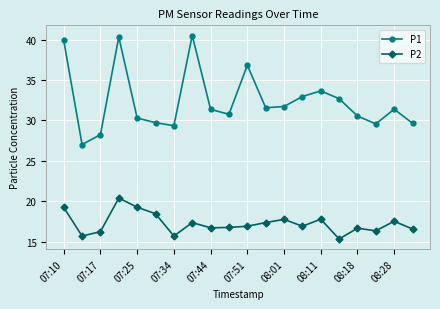

What is the difference between the maximum and minimum values in the P2 series?

5.1